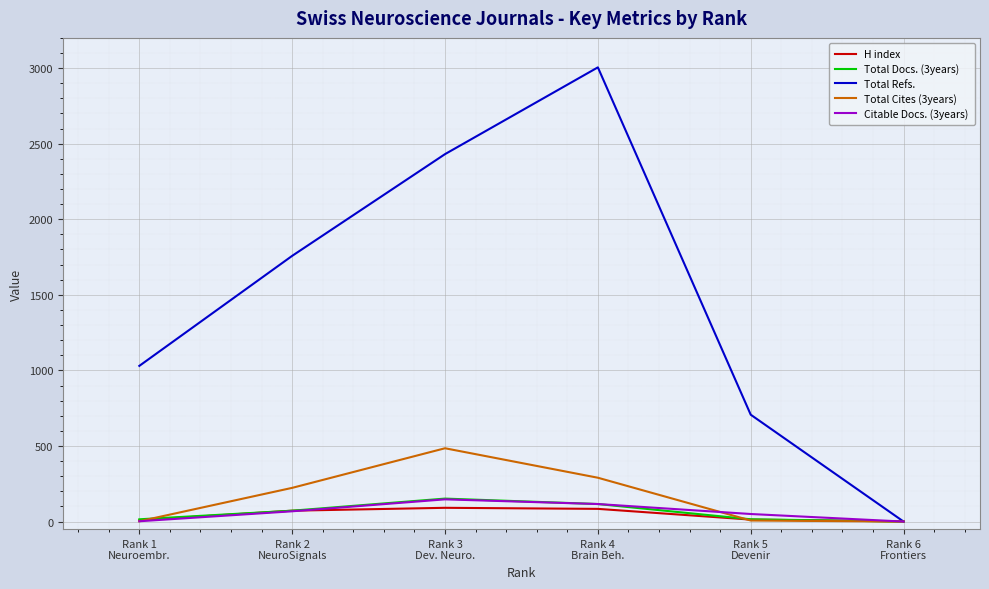

Which series has the largest range (max minus min)?

Total Refs.